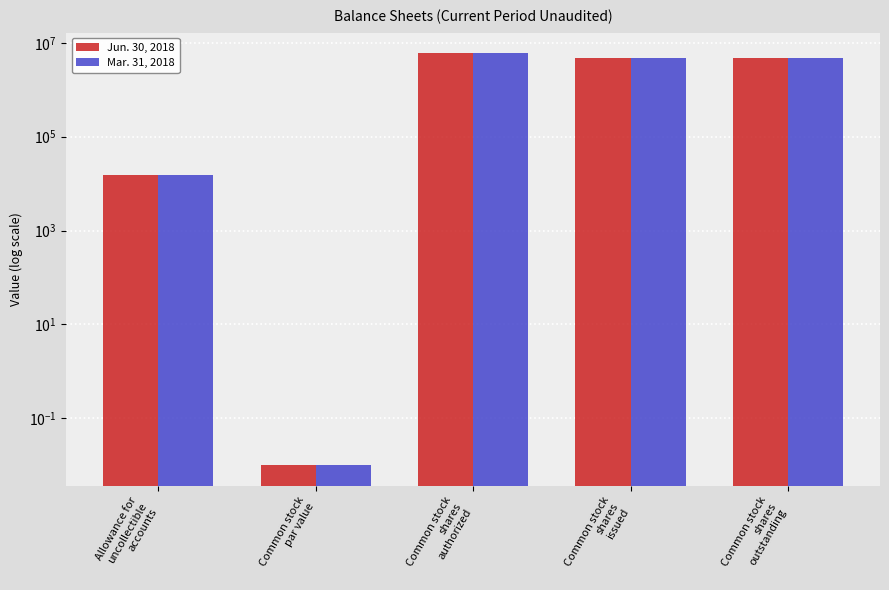

How many bars are there in each group?

2